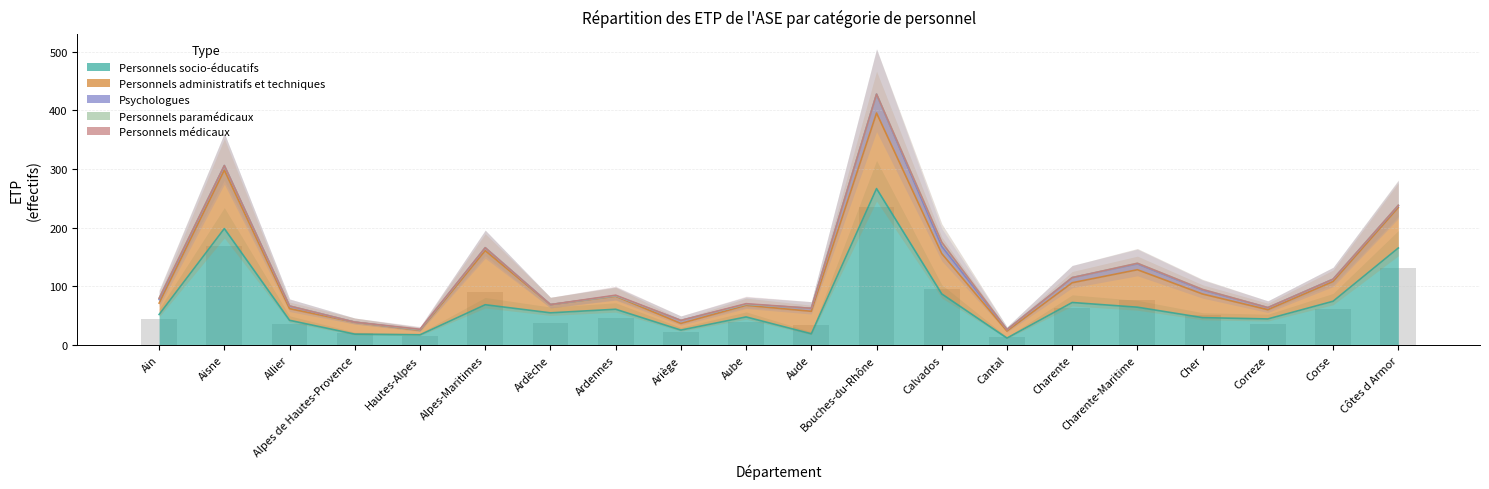

What is the maximum value for Personnels administratifs et techniques?

128.7